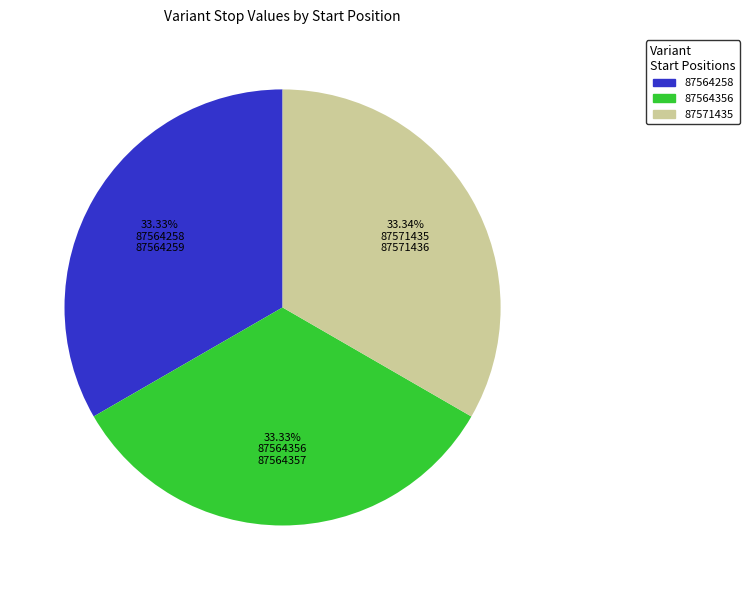

To the nearest percent, what portion does 87571435 represent?

33%